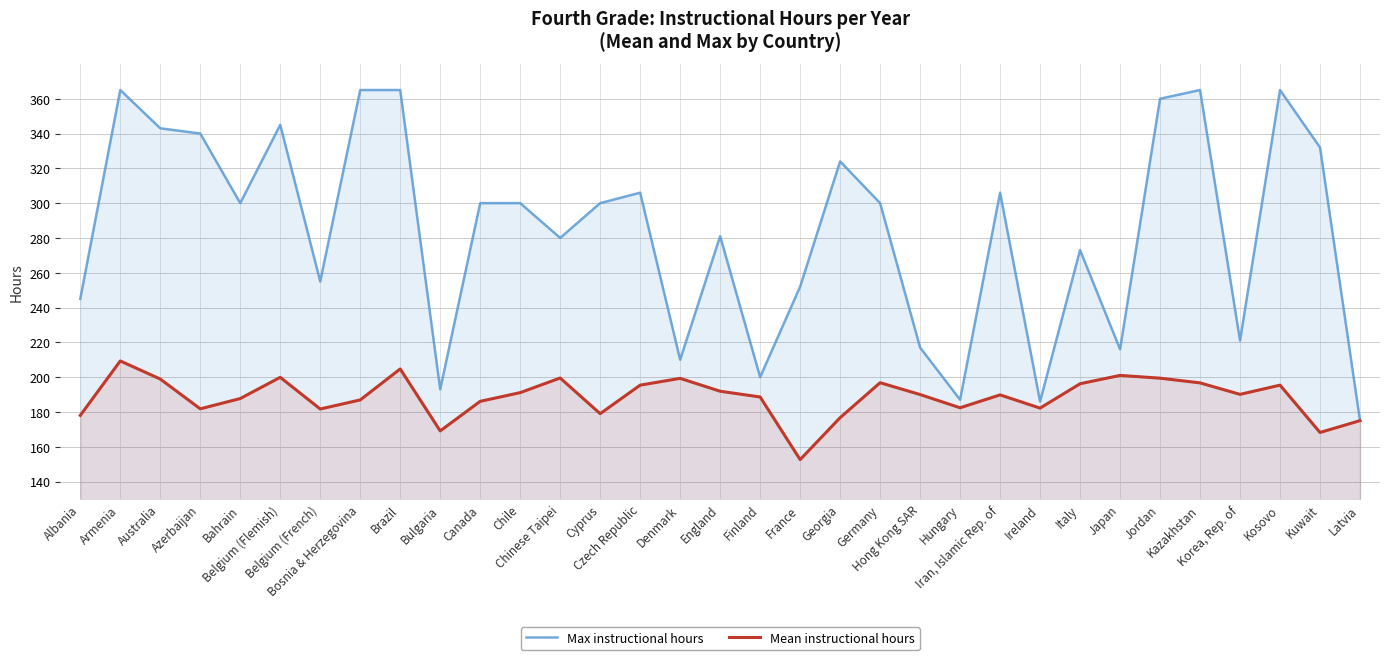

List the series in order of their peak value, highest first.

Max instructional hours, Mean instructional hours